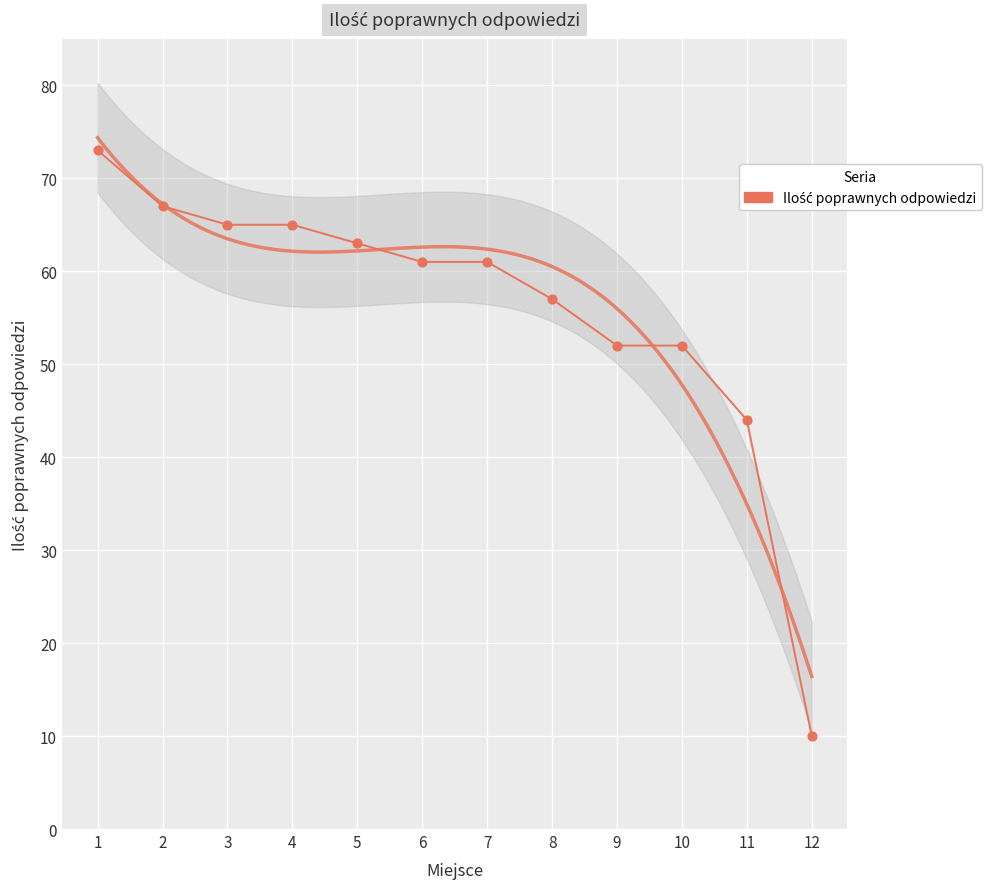

Which has a higher value, 7 or 6?

7